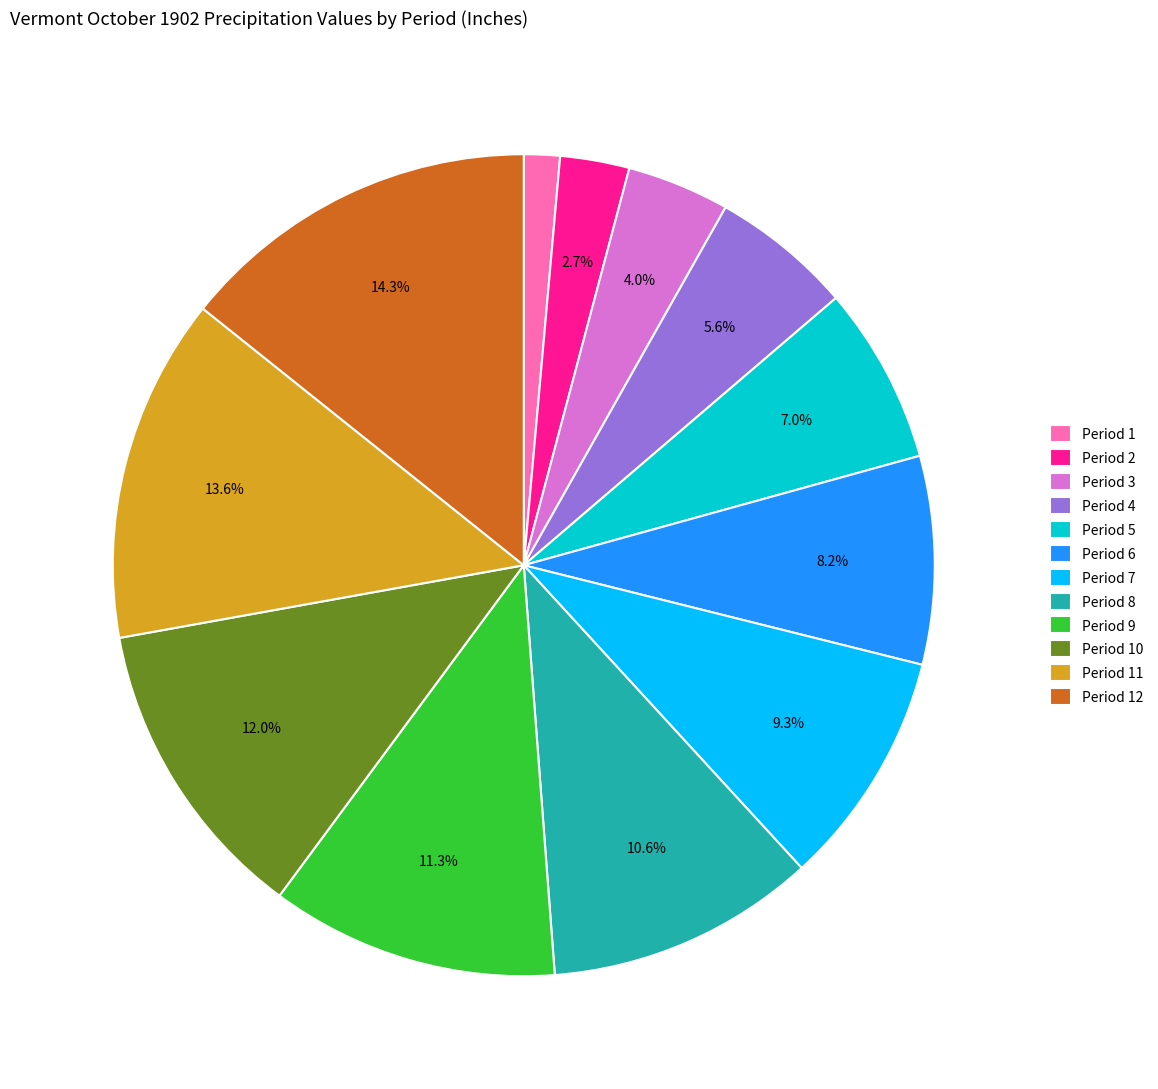

How many slices are in this pie chart?

12